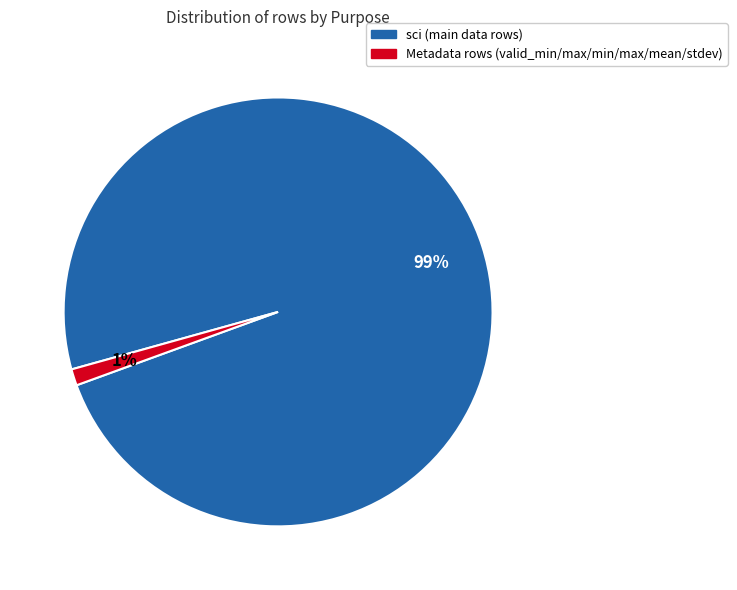

How many segments does this pie chart have?

2